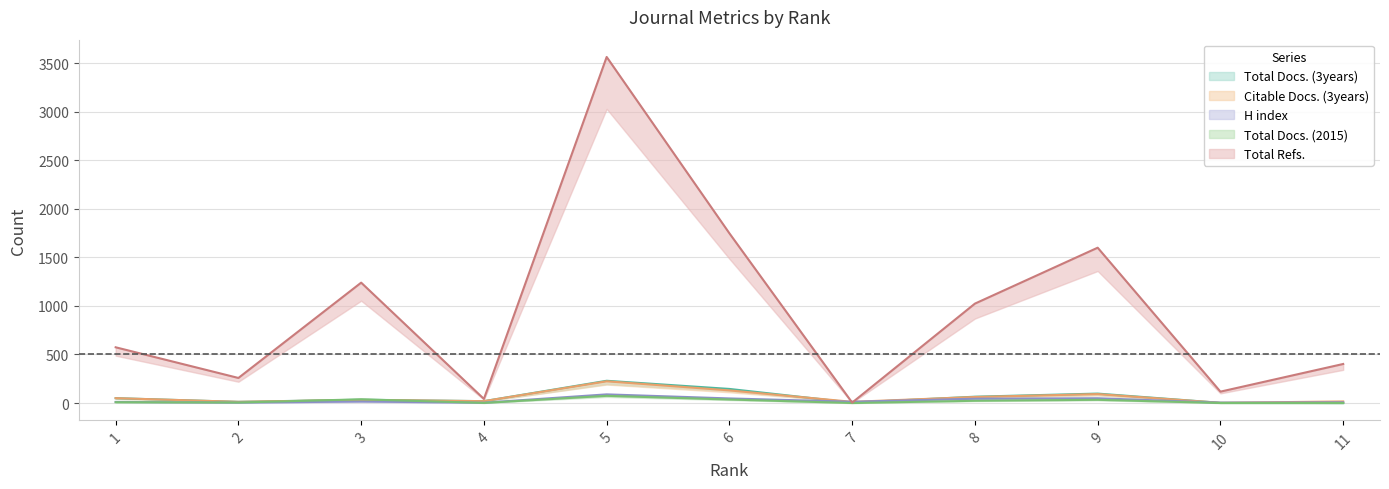

How many distinct data groups are displayed?

5